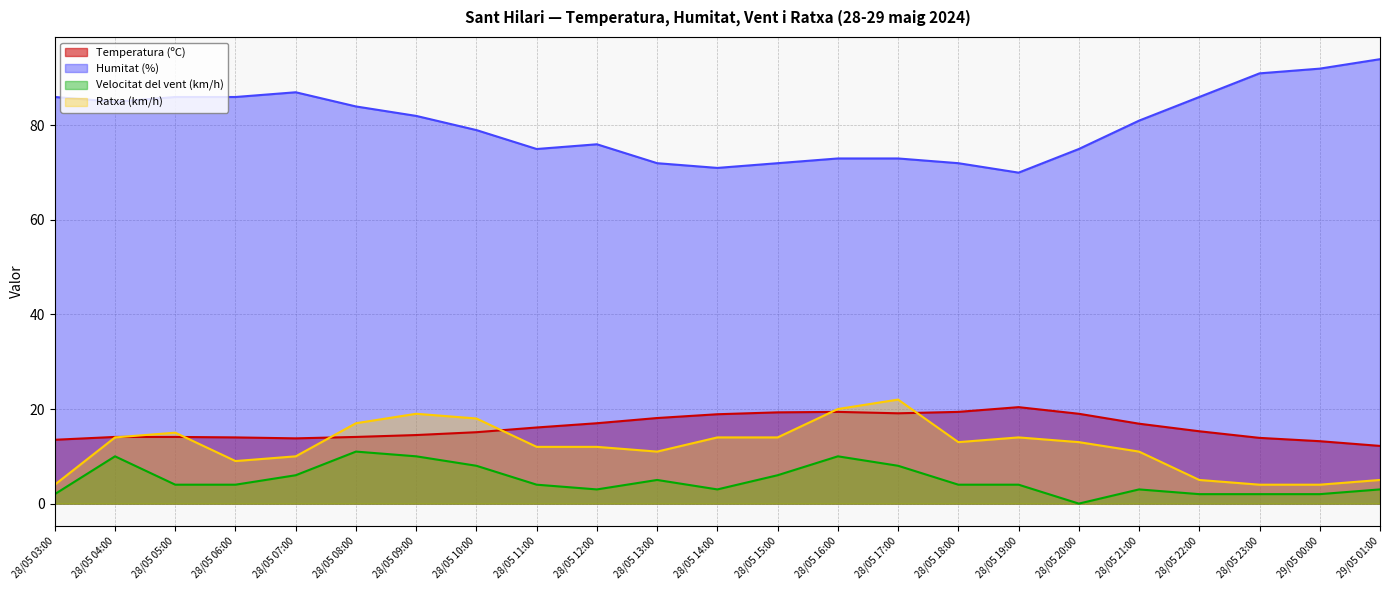

What is the difference between the maximum and second lowest values in the Temperatura (ºC) series?

7.2